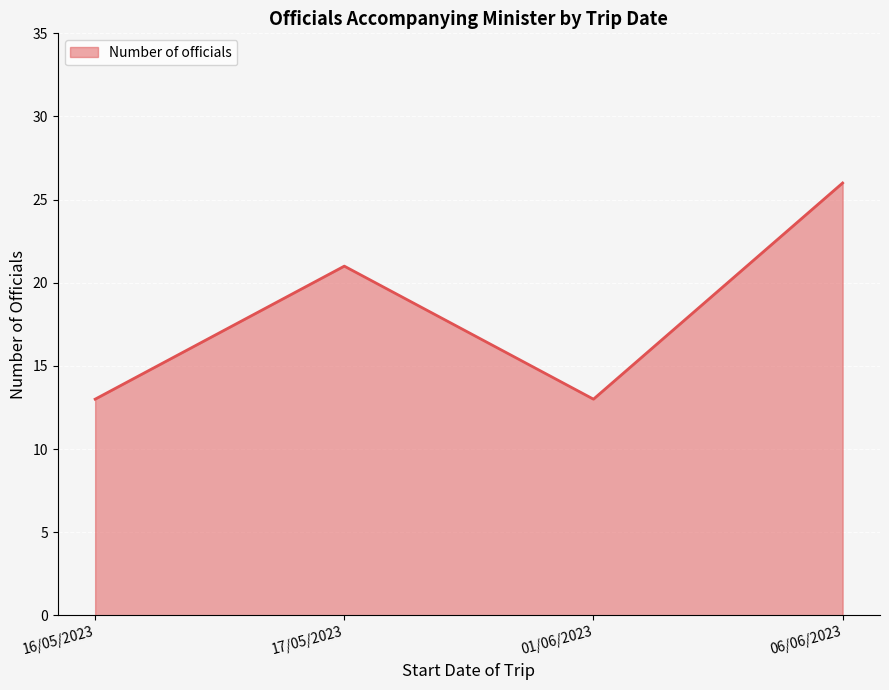

What is the maximum value shown in the chart?

26